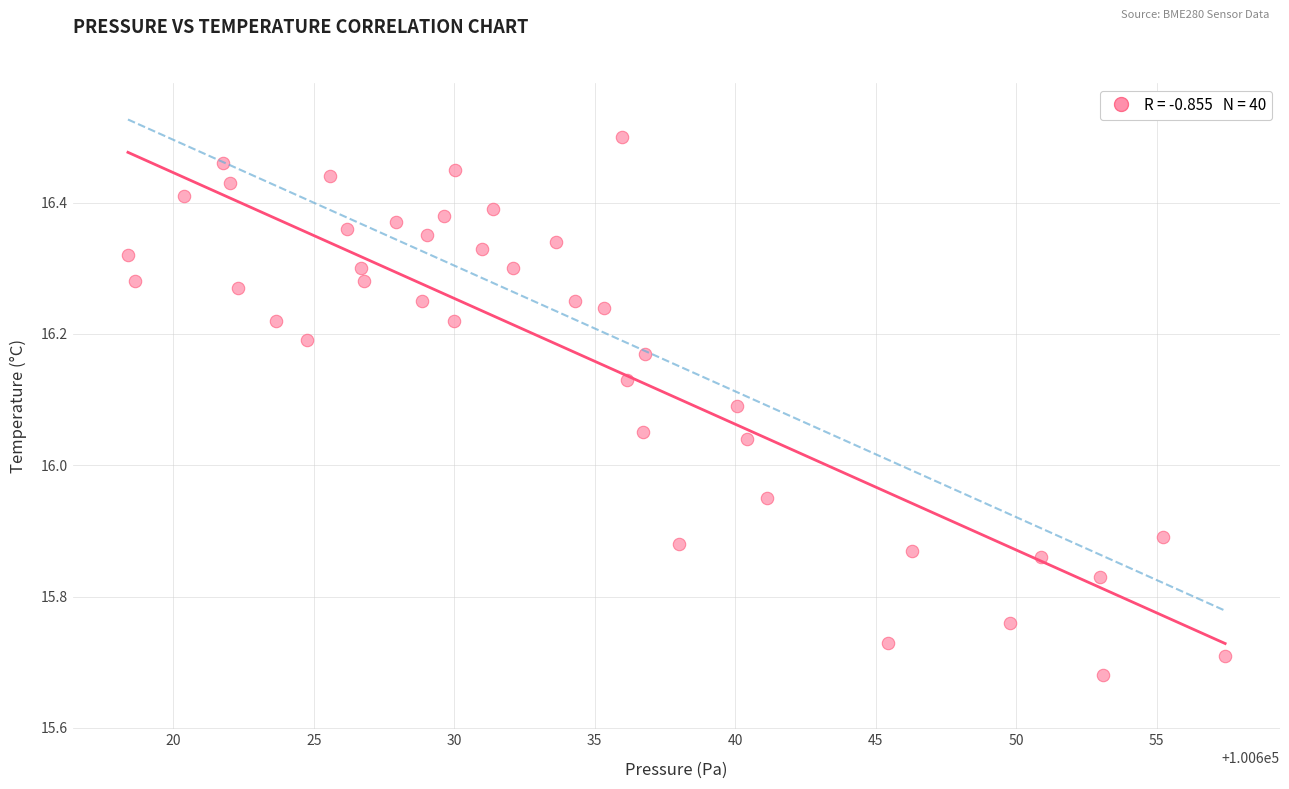

What is the range of Y values (max minus min)?

0.8